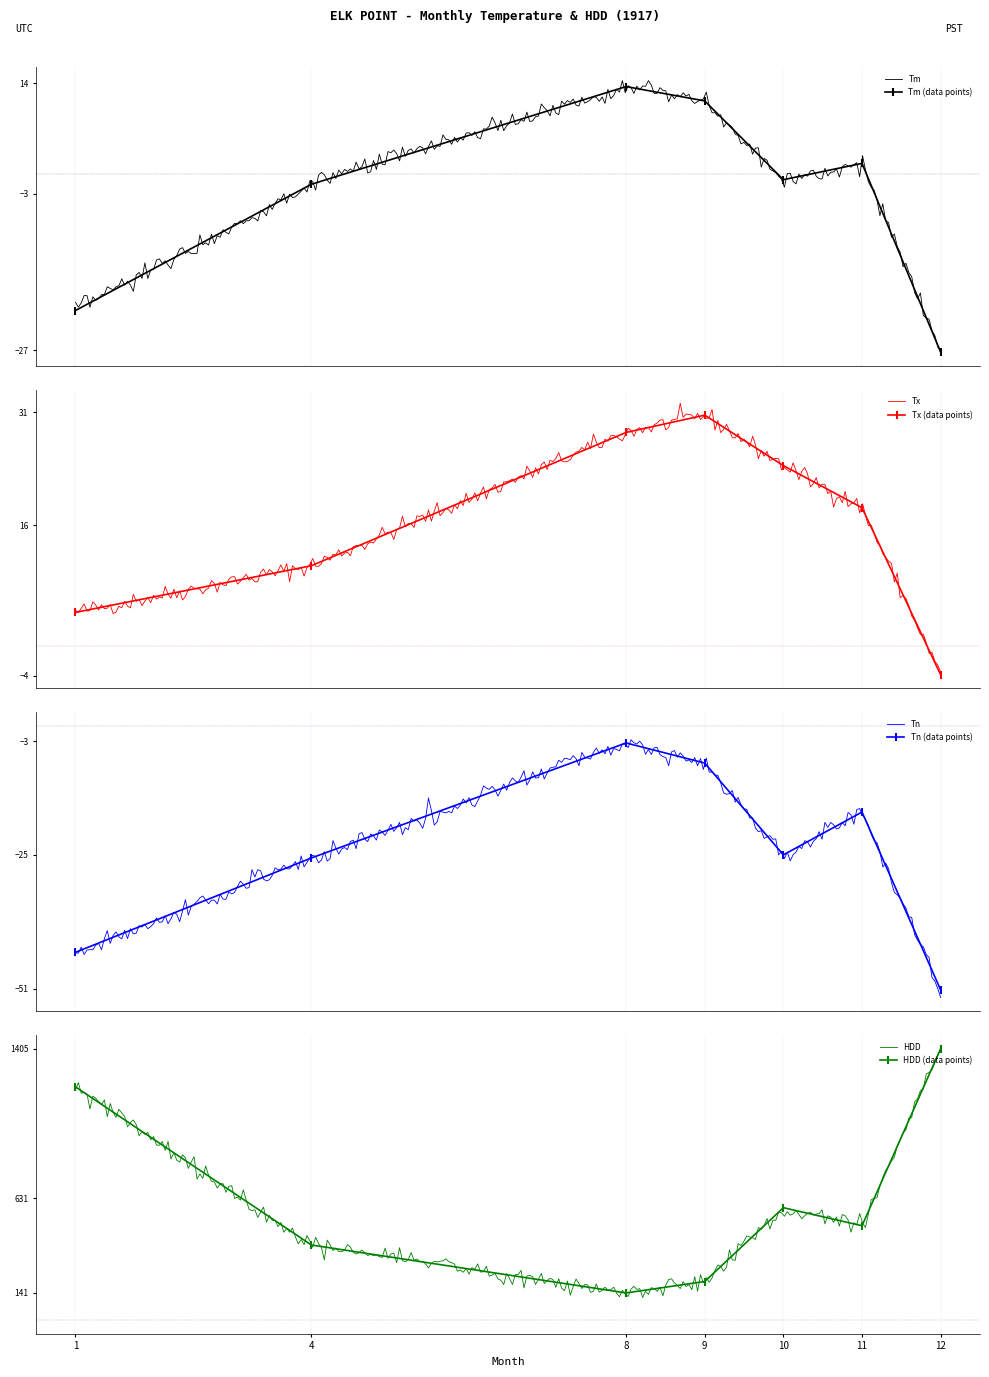

True or false: Tn and HDD intersect in this chart.

False